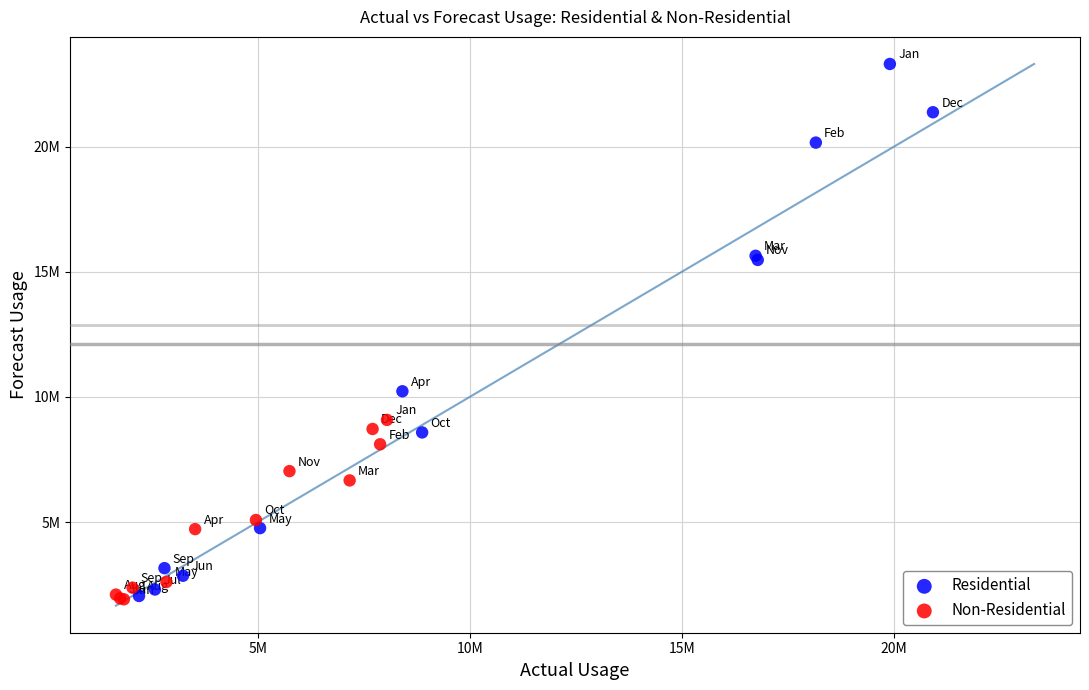

What are all the series names shown in the legend?

Residential, Non-Residential